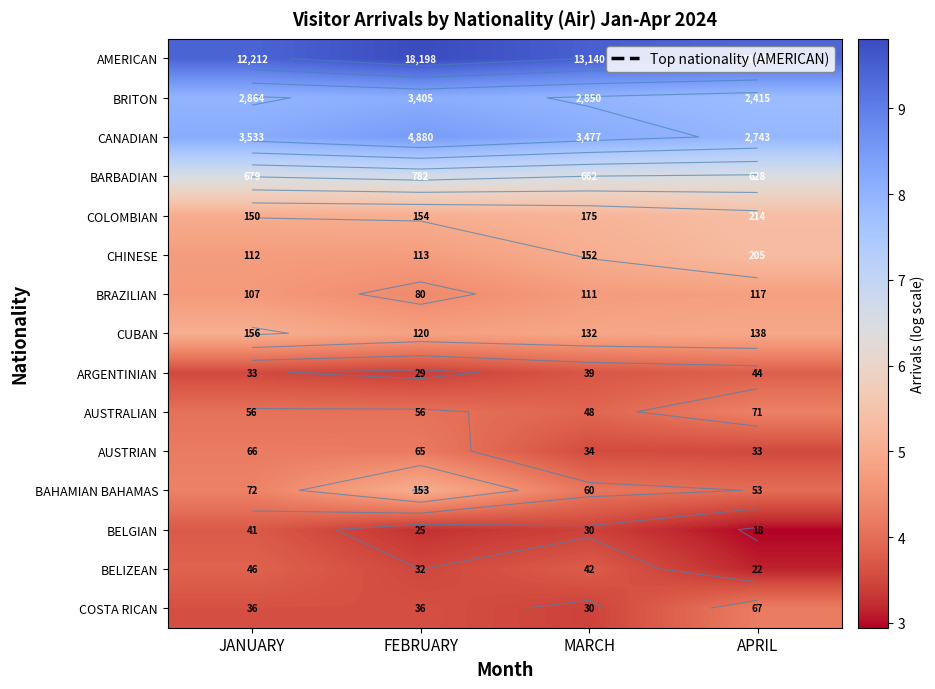

Which series has the largest total across all categories?

AMERICAN